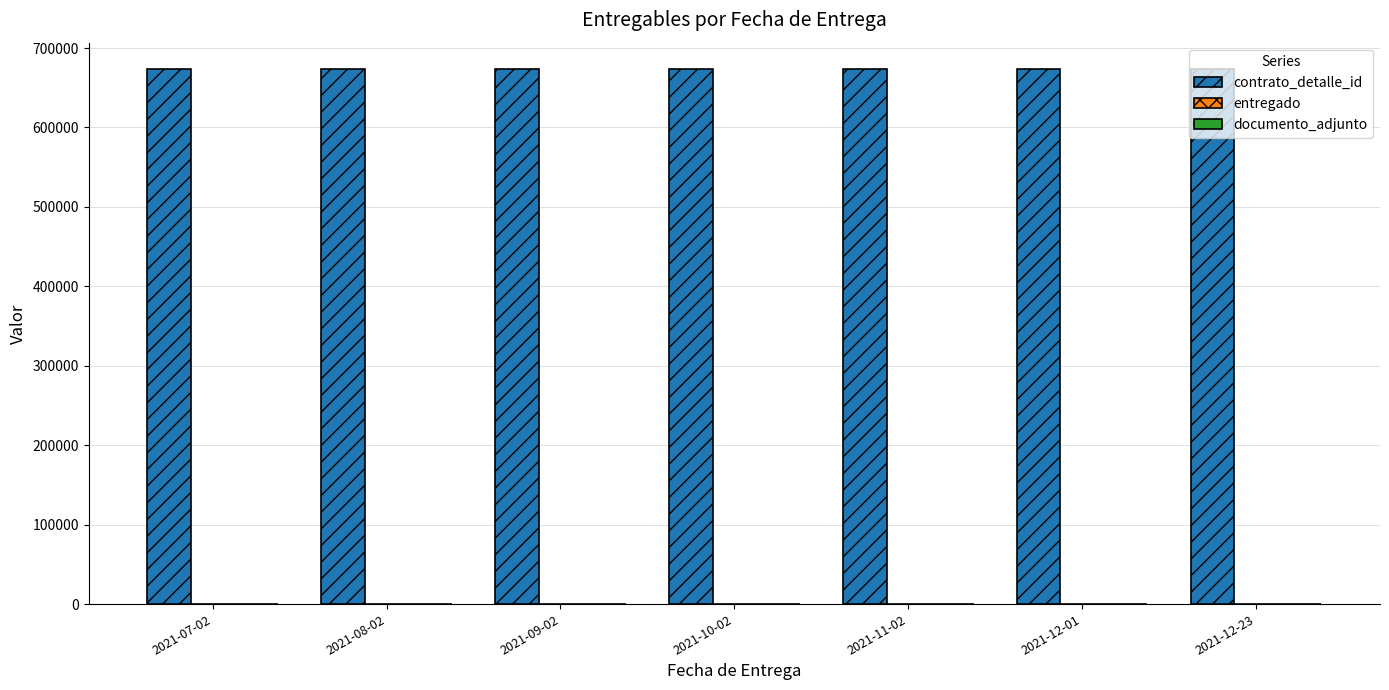

Does the chart contain stacked bars?

No